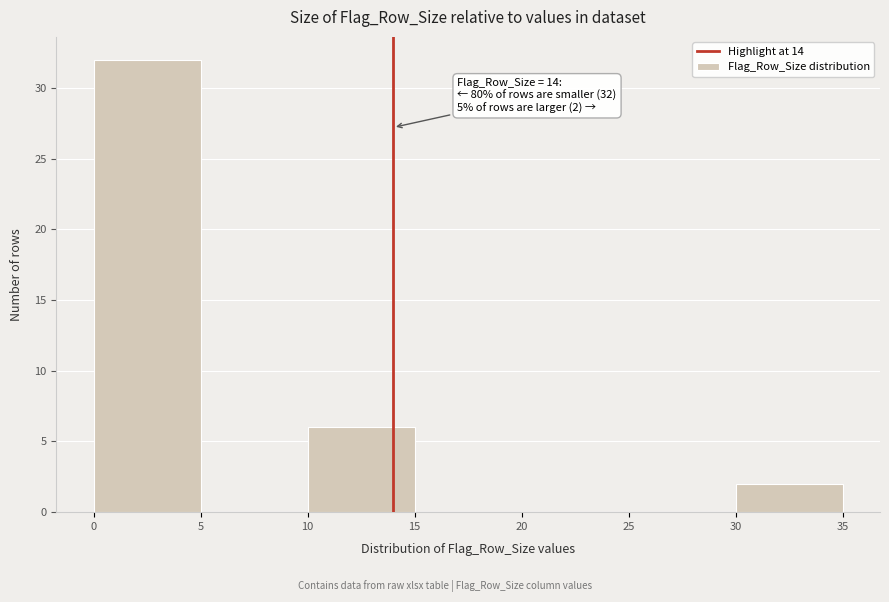

Which range on the x-axis has the tallest bar?

0 to 5